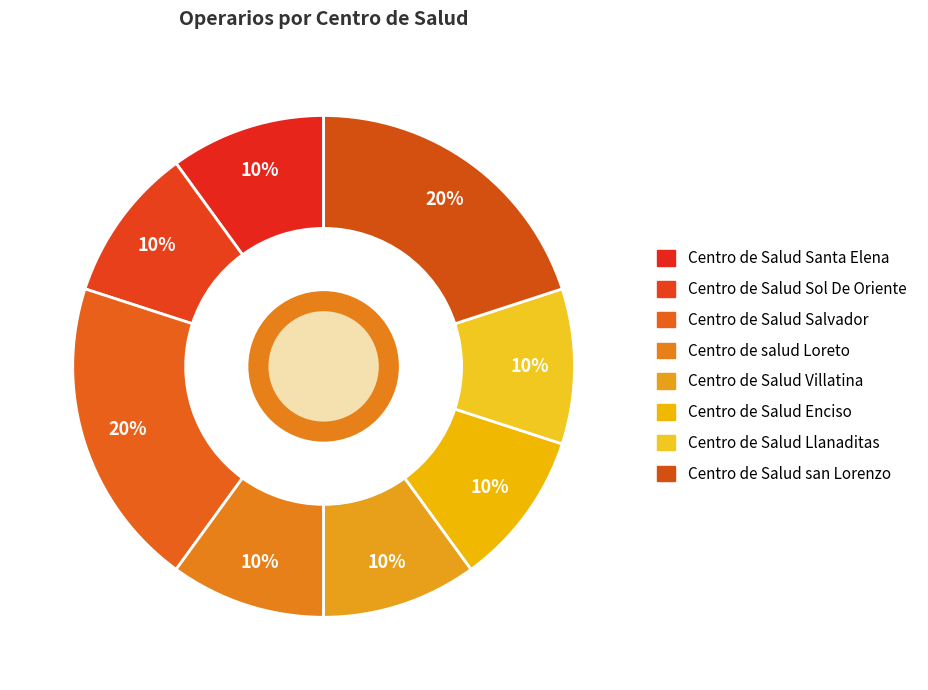

How many segments does this pie chart have?

8